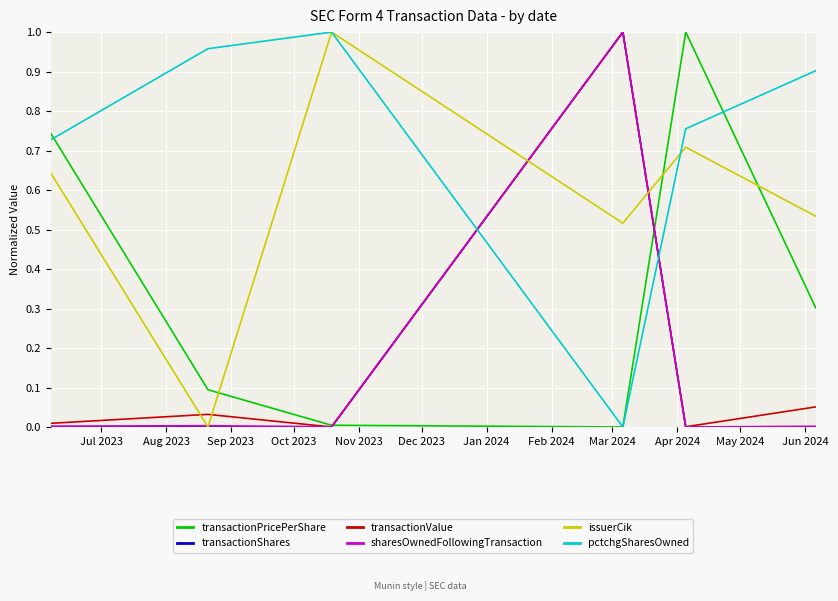

How many intersections are there between issuerCik and transactionPricePerShare?

3